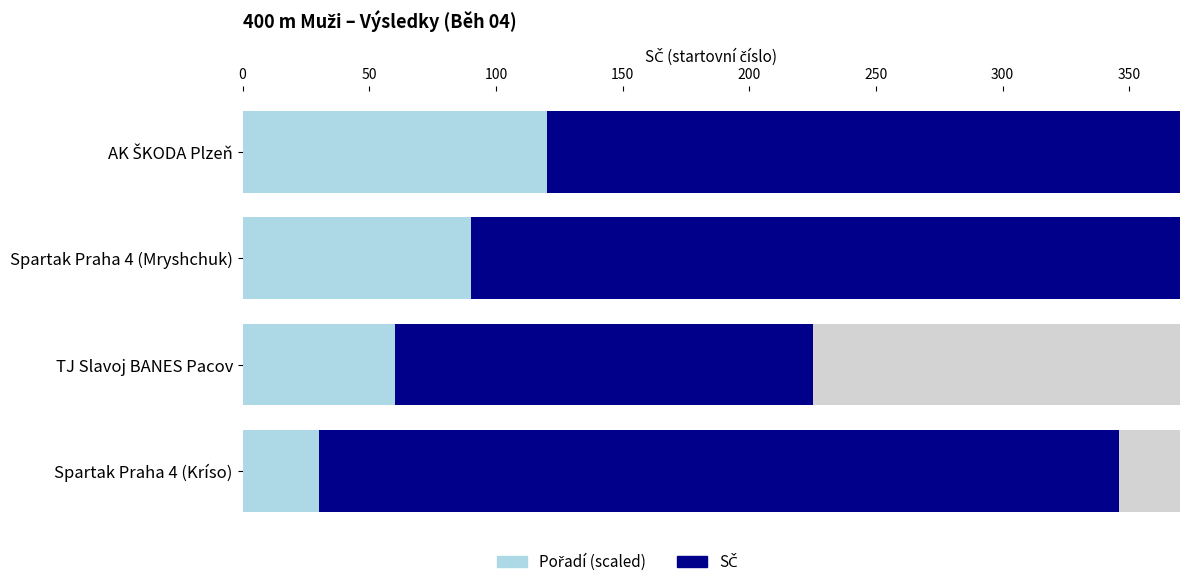

Which series has the largest total across all categories?

SČ